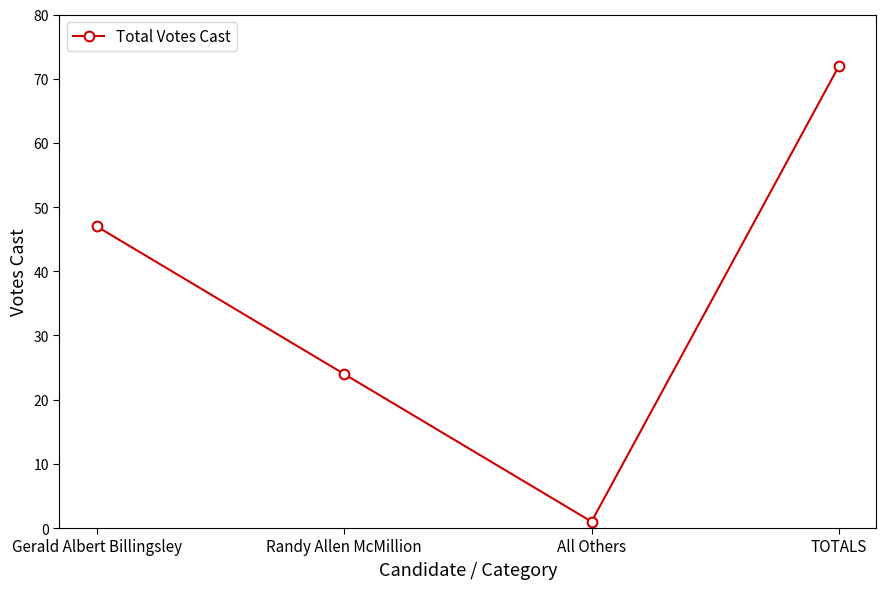

What is the value of the 3rd point from the left?

1